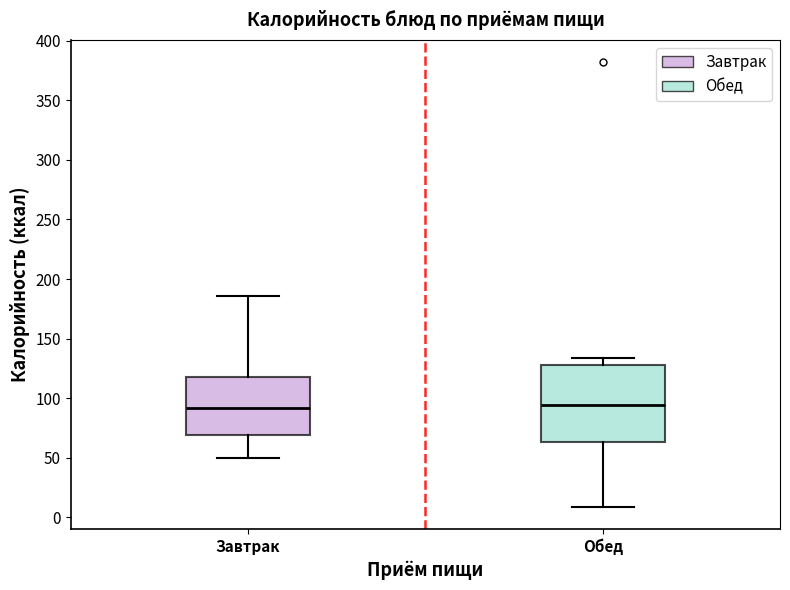

Reading left to right, read every box against the y-axis: the position of its median line, the range the box covers, and the ends of its whiskers. The values are not printed on the chart, so give them approximately, as read against the axis.

Завтрак: median 90, box 70 to 120, whiskers 50 to 185
Обед: median 95, box 65 to 130, whiskers 10 to 135